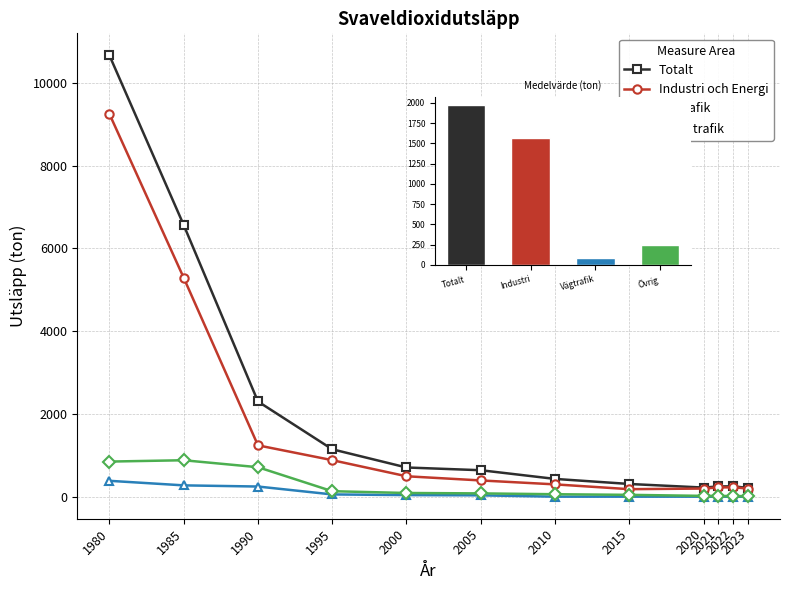

List the labels in order of Industri och Energi value, smallest first.

2015, 2023, 2020, 2021, 2022, 2010, 2005, 2000, 1995, 1990, 1985, 1980